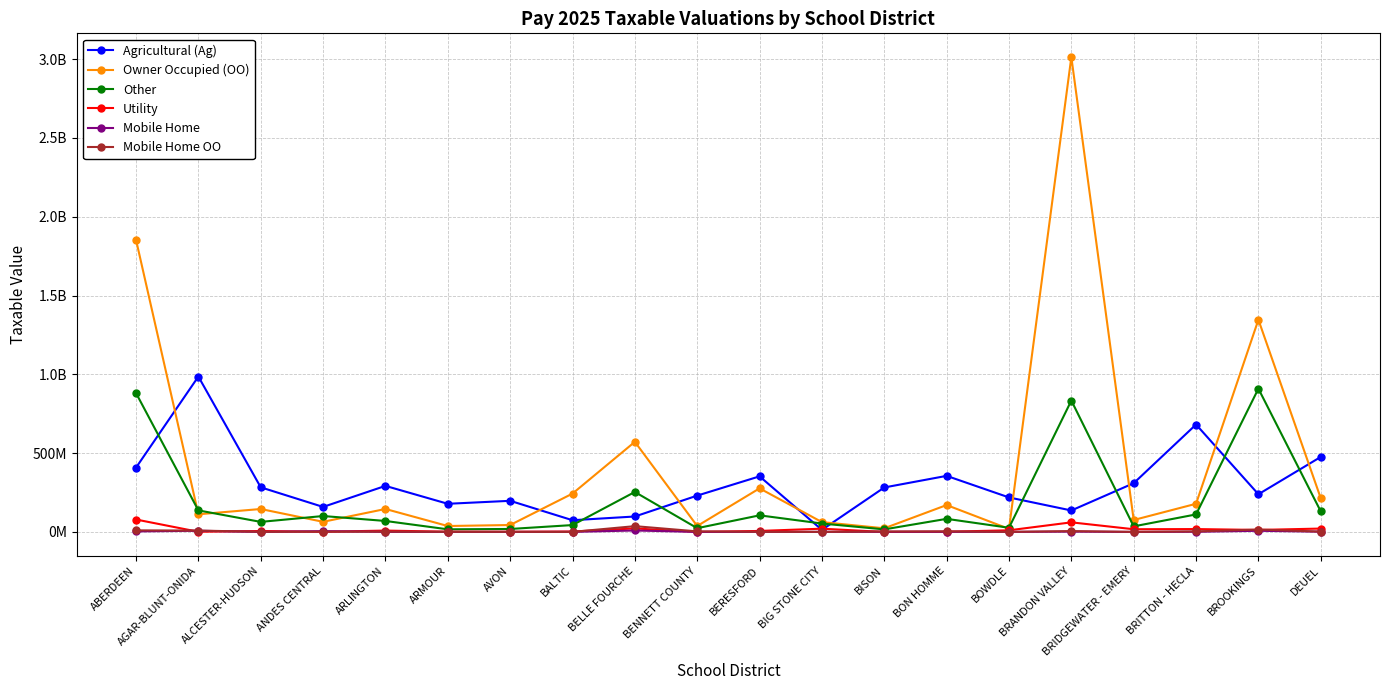

Does the chart display data point markers on the line(s)?

Yes